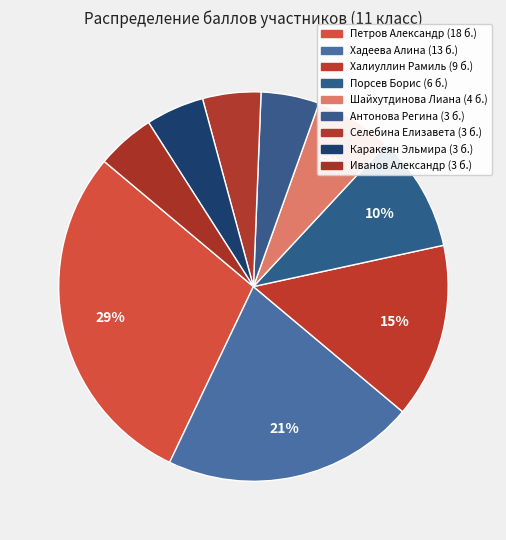

The Каракеян Эльмира slice represents 5% of the pie. True or false?

True